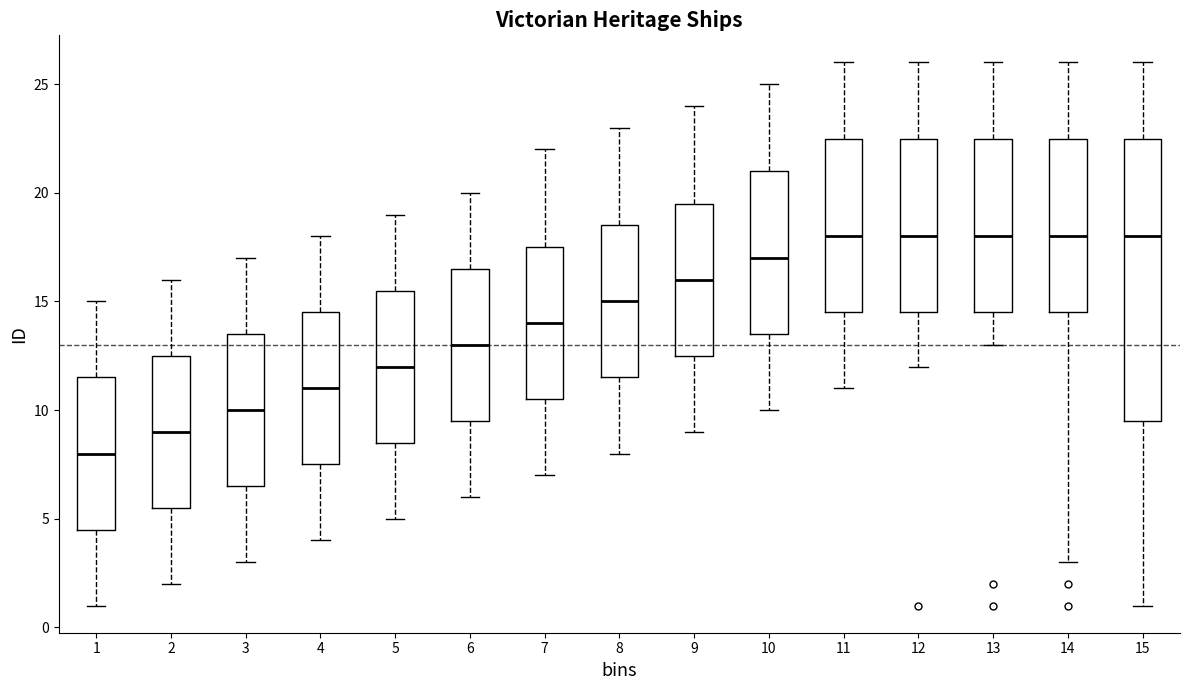

Which box has the lowest median line?

1